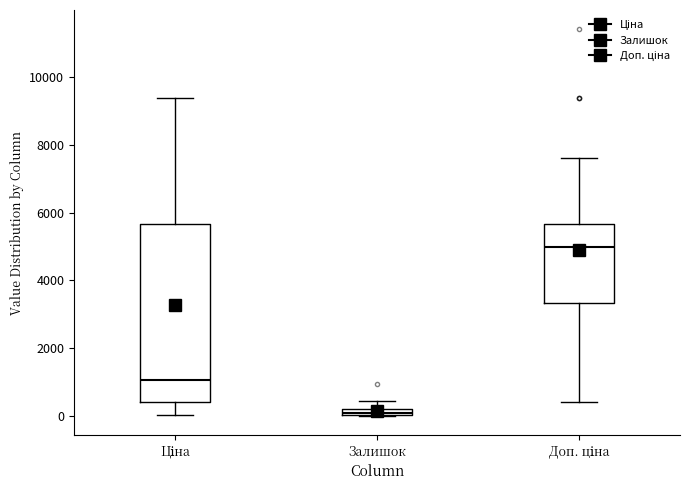

Which box is the tallest, from its lower edge to its upper edge?

Ціна